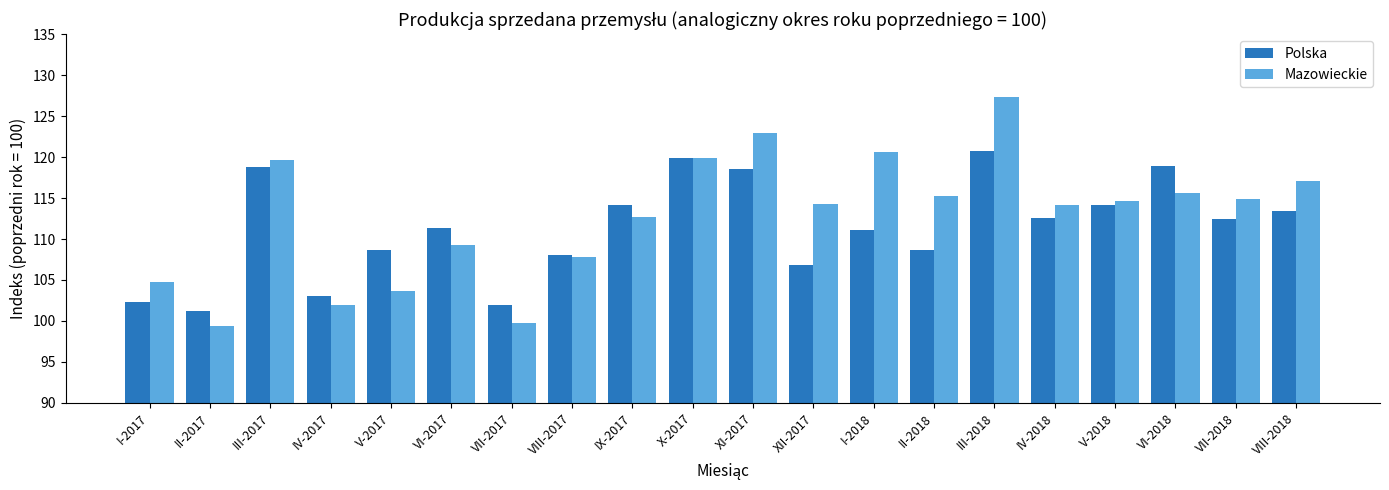

List the series in order of their peak value, highest first.

Mazowieckie, Polska